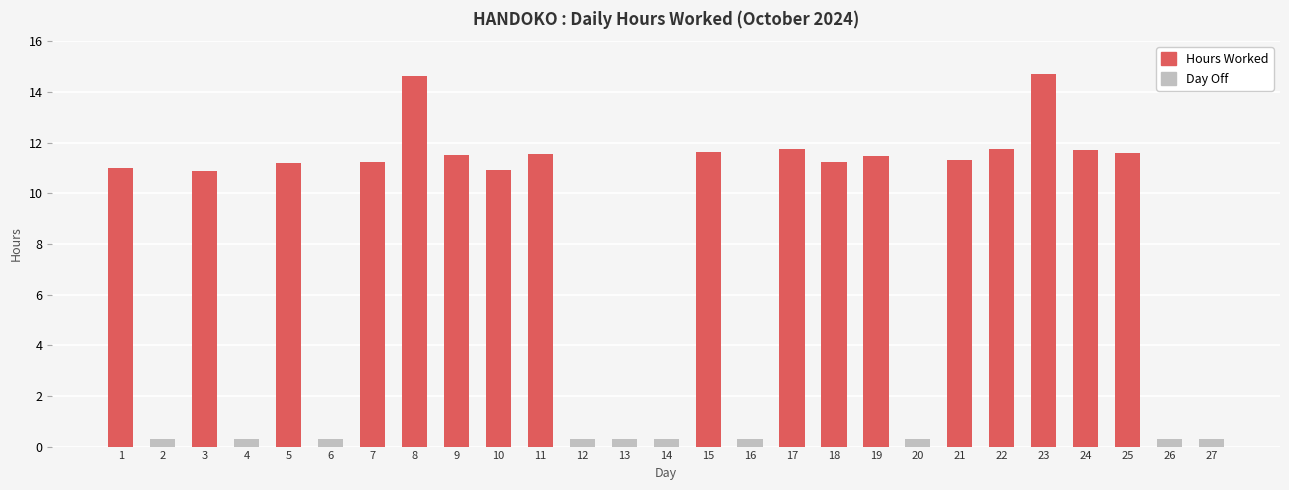

What is the maximum value shown in the chart?

14.7